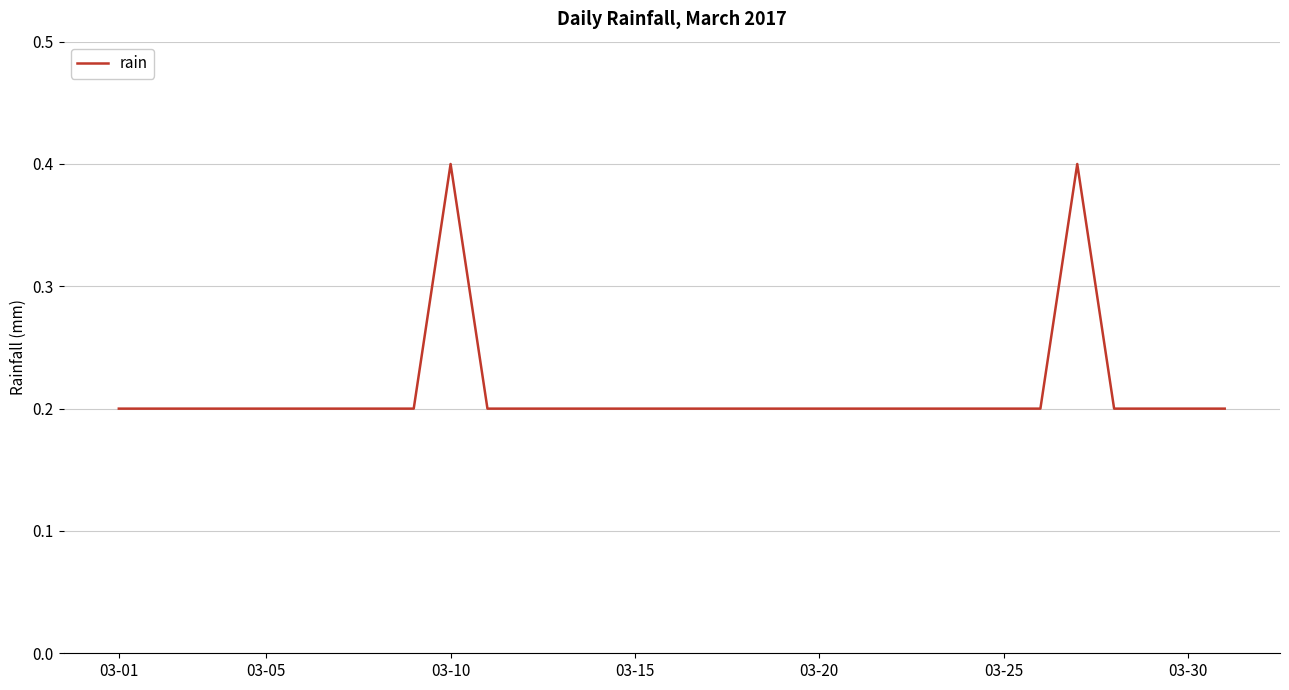

What is the maximum value shown in the chart?

0.4